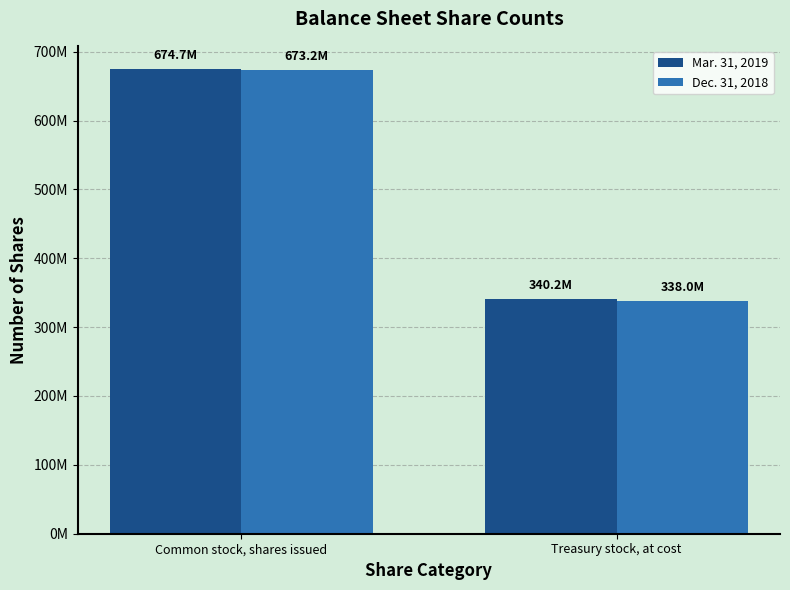

What value does the Mar. 31, 2019 series have at Treasury stock, at cost, to the nearest 100?

340222600